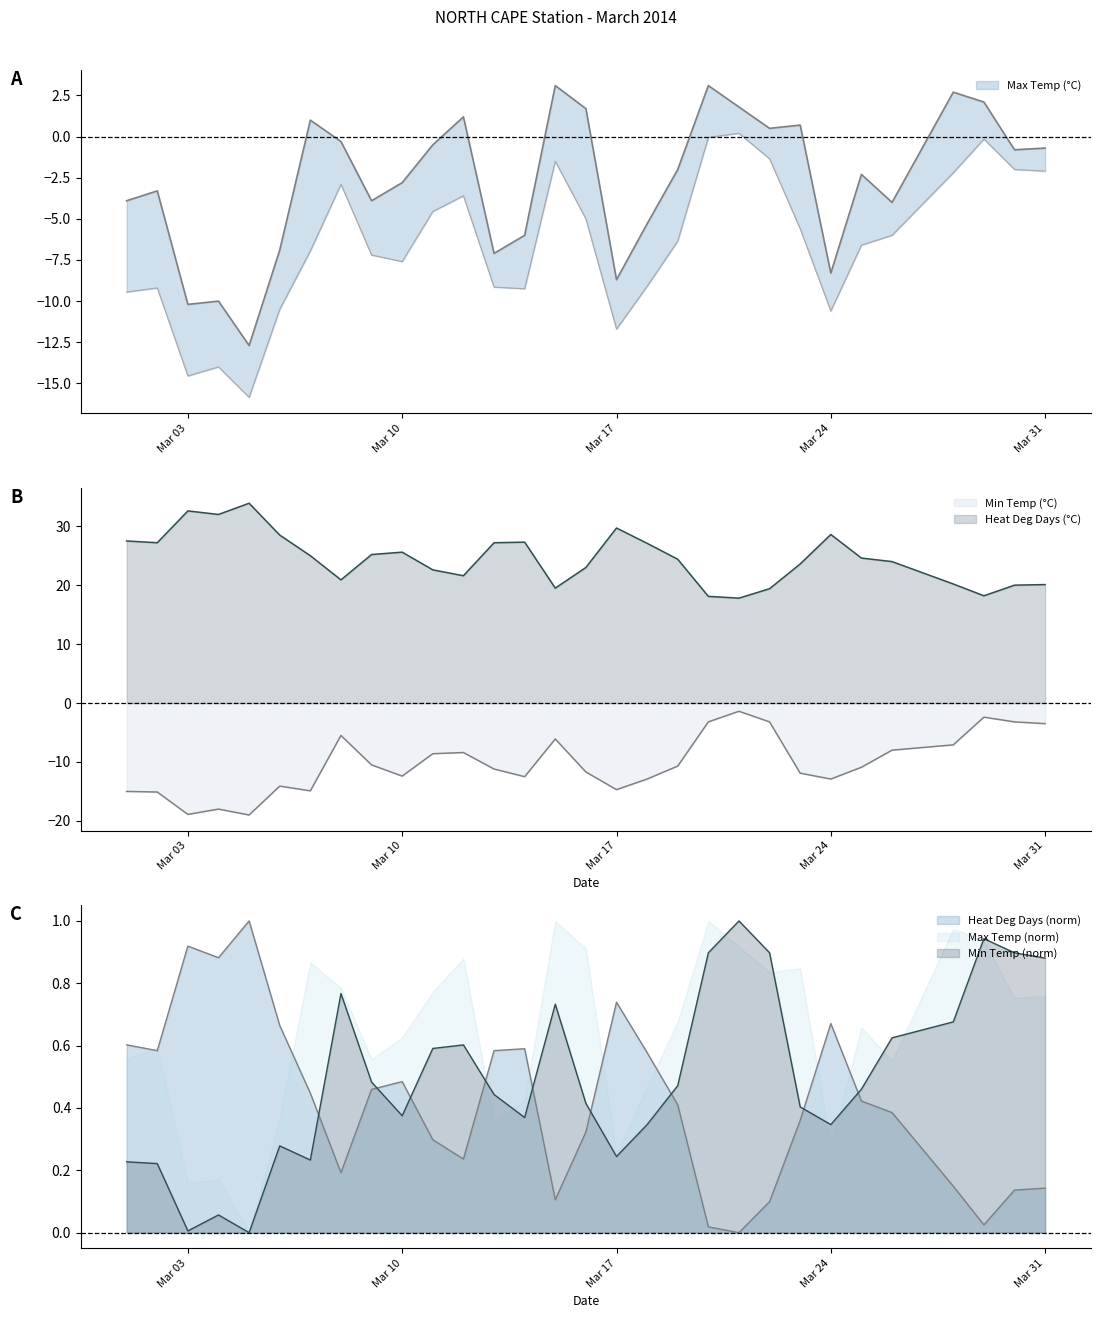

At which category does Heat Deg Days (°C) reach its first local peak?

Mar 03